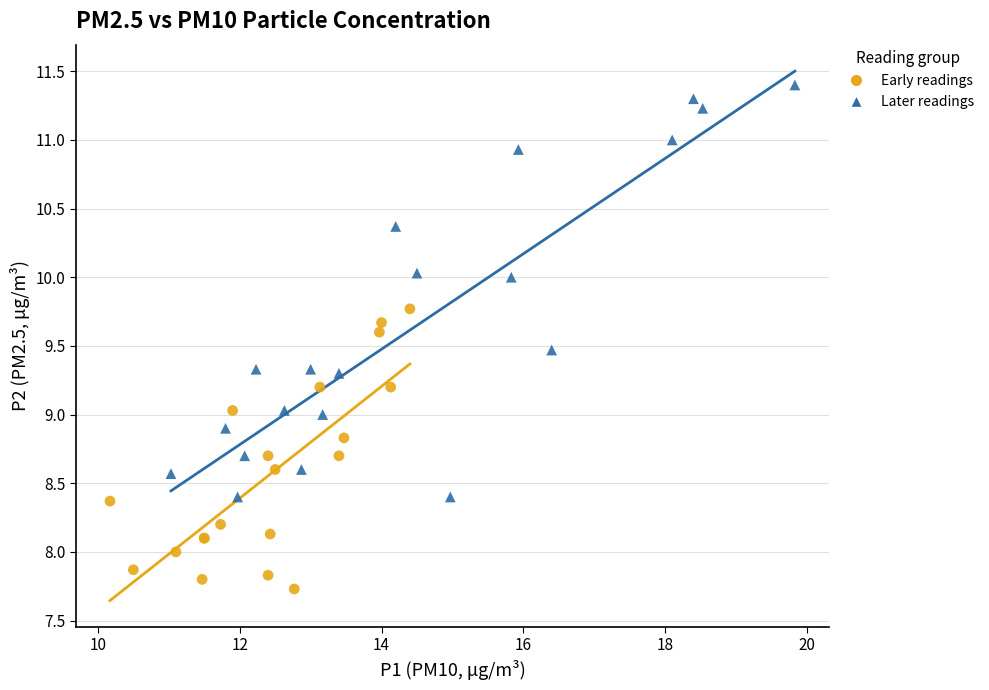

Which series has the largest Y range (max minus min)?

Later readings